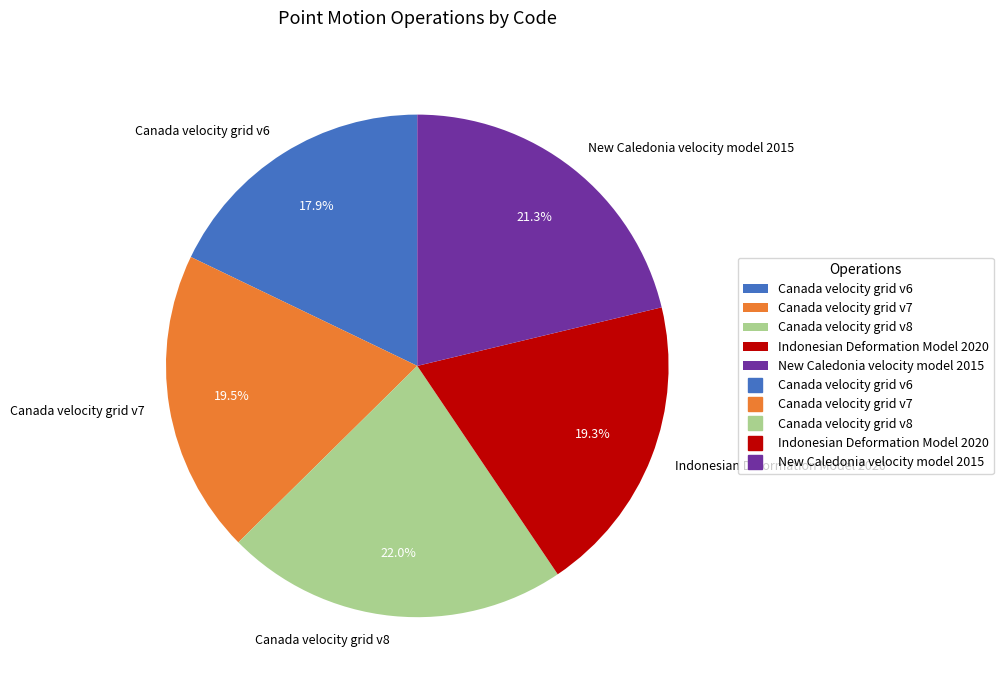

Which category has the biggest portion of the pie?

Canada velocity grid v8